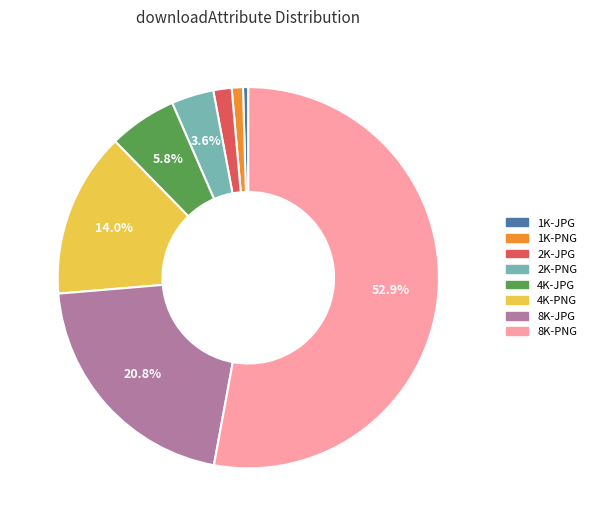

To the nearest percent, what portion does 1K-PNG represent?

1%